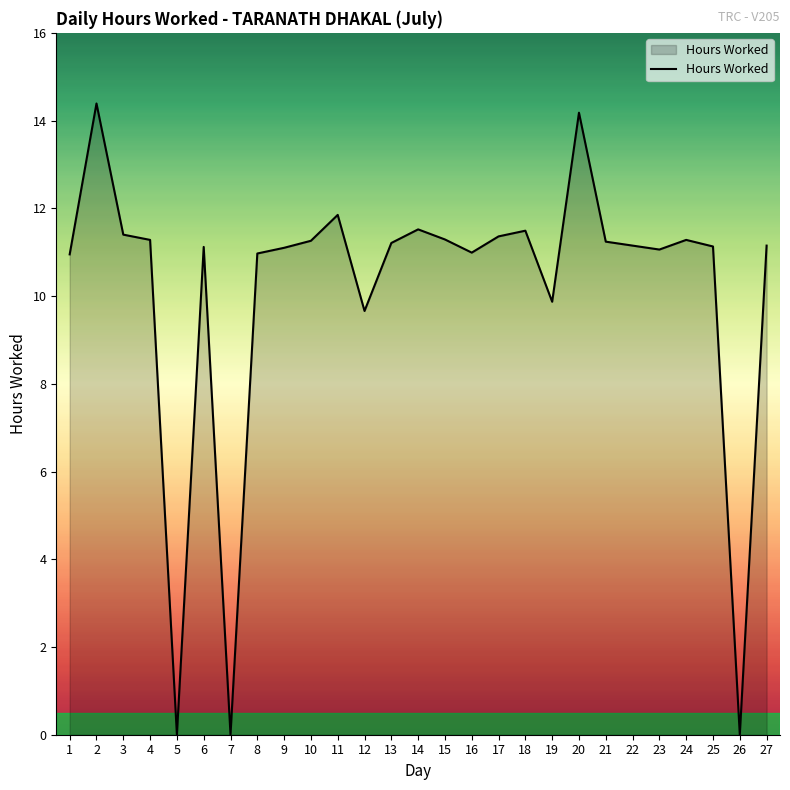

The chart shows a value of 2.6 at 6. True or false?

False